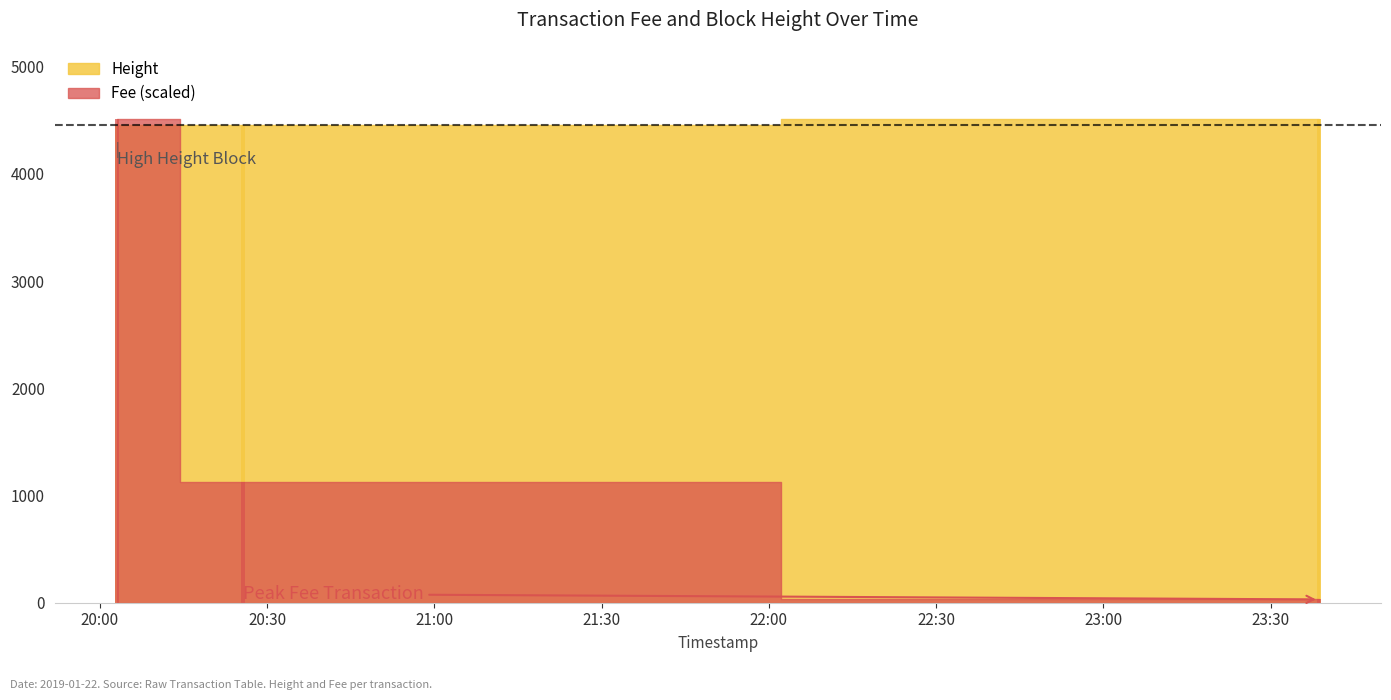

The Height series shows 12.7 at 23:30. True or false?

False